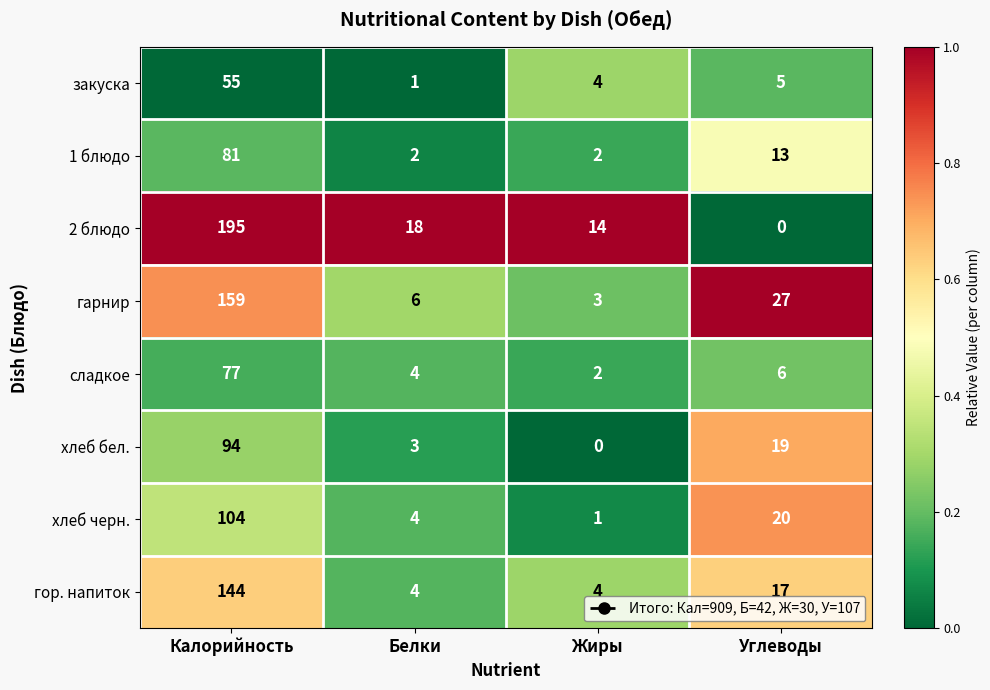

Which series has the widest spread of values?

2 блюдо